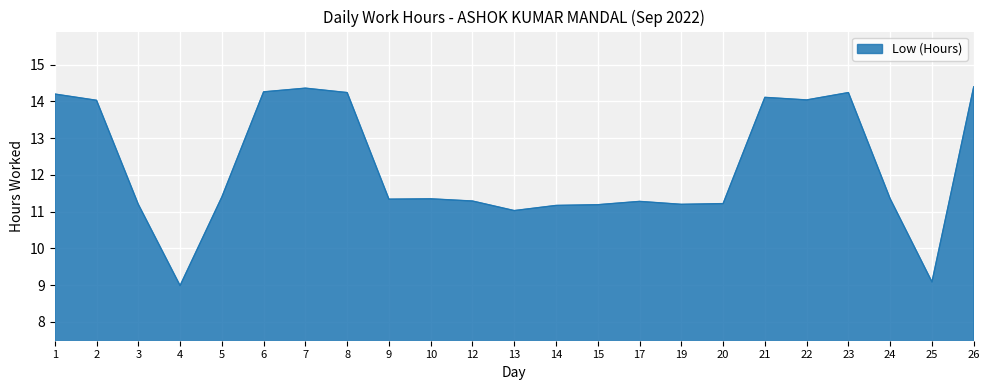

What is the average value?

12.2